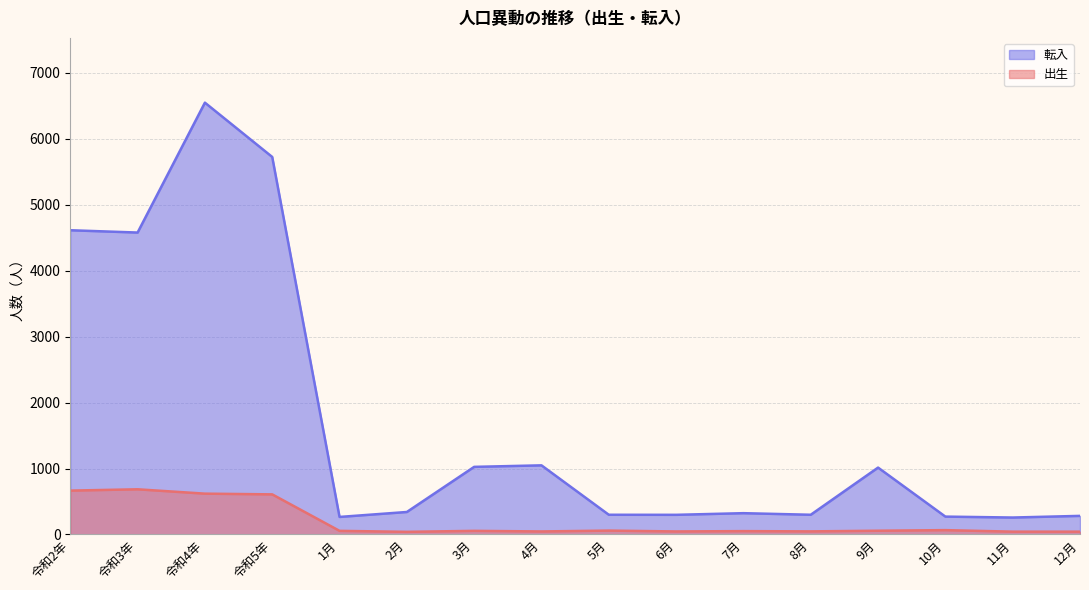

What is the sum of all 出生 values?

3185